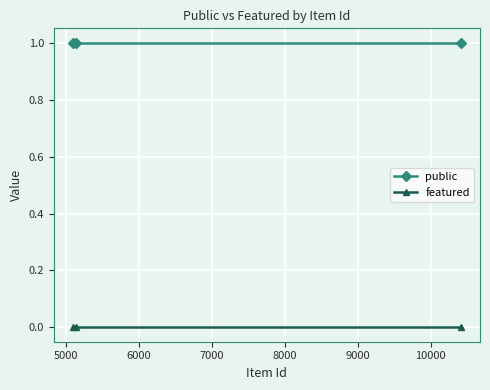

Rank the series by their average value, from lowest to highest.

featured, public